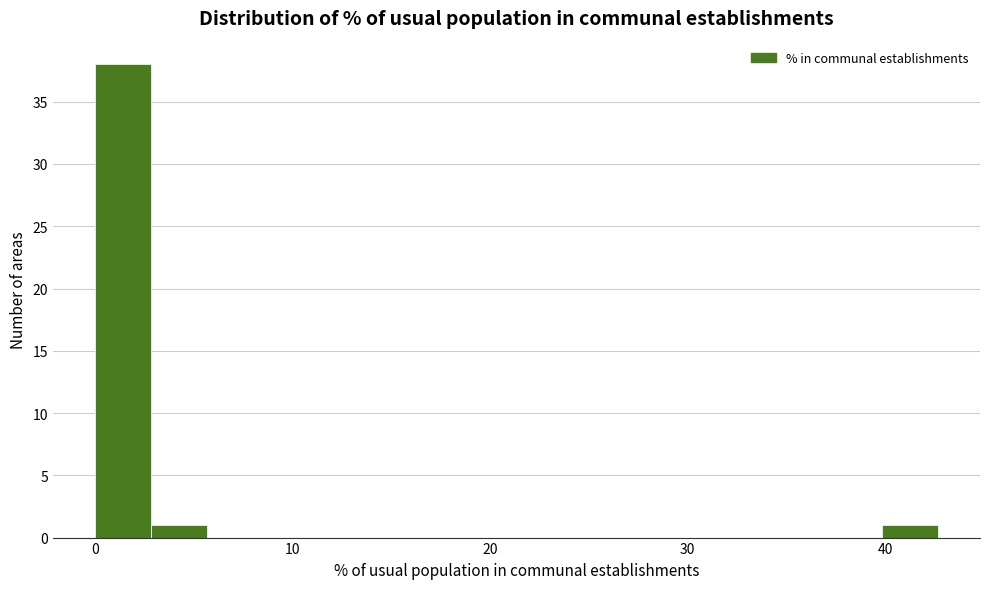

Read against the x-axis, roughly where is the centre of the tallest bar?

1